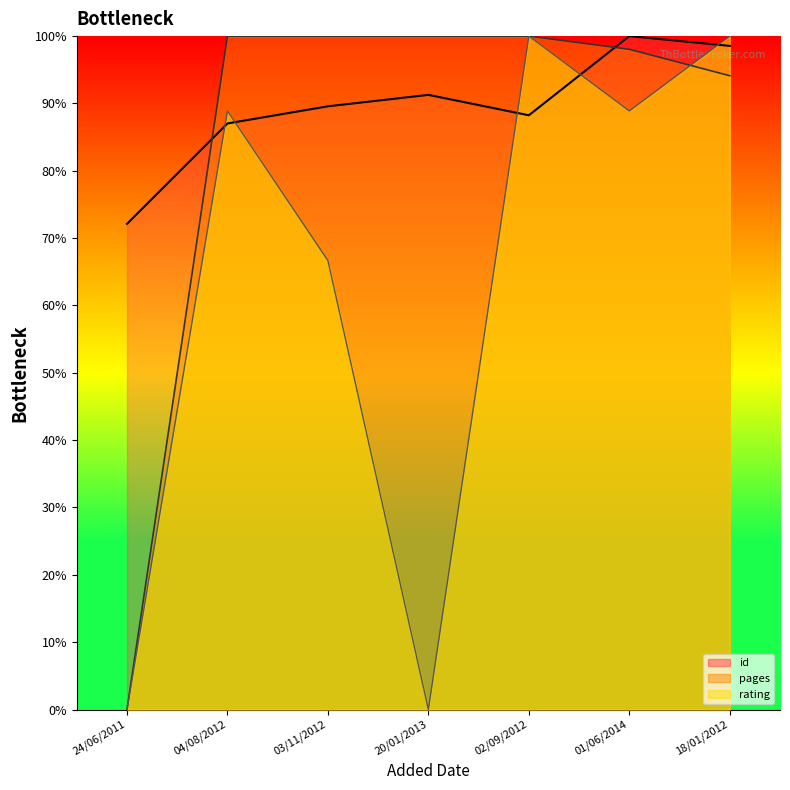

How many distinct data groups are displayed?

3